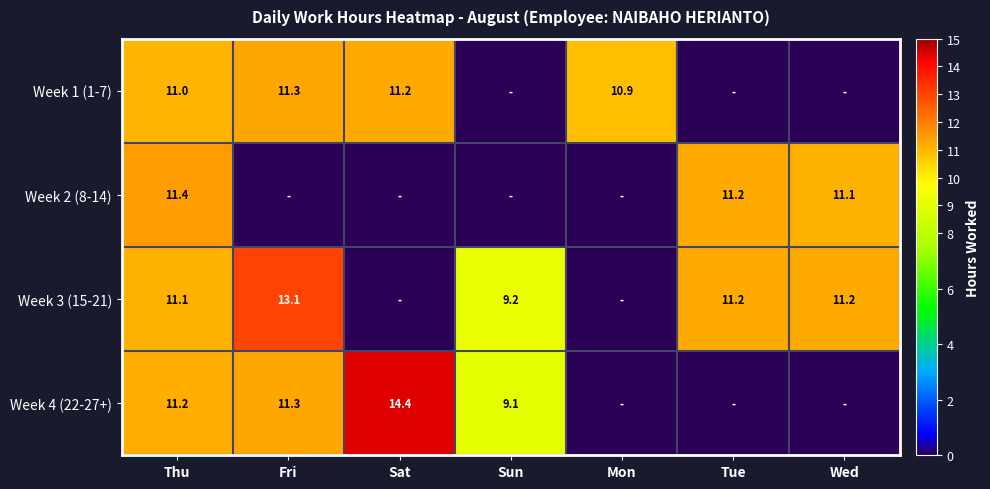

What is the total value across all series at Thu?

44.7